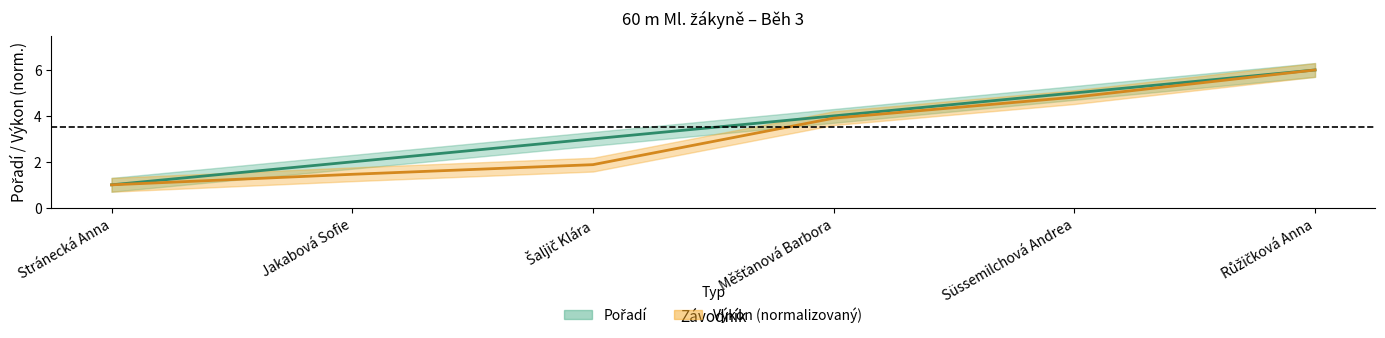

What is the difference between the Výkon values at Stránecká Anna and Šaljič Klára?

0.9